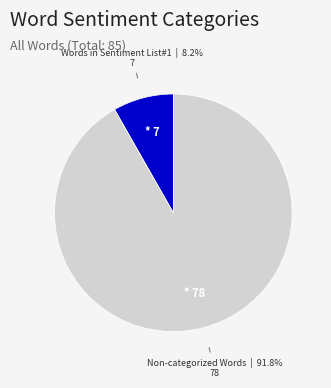

What is the largest slice in the pie chart?

Non-categorized Words